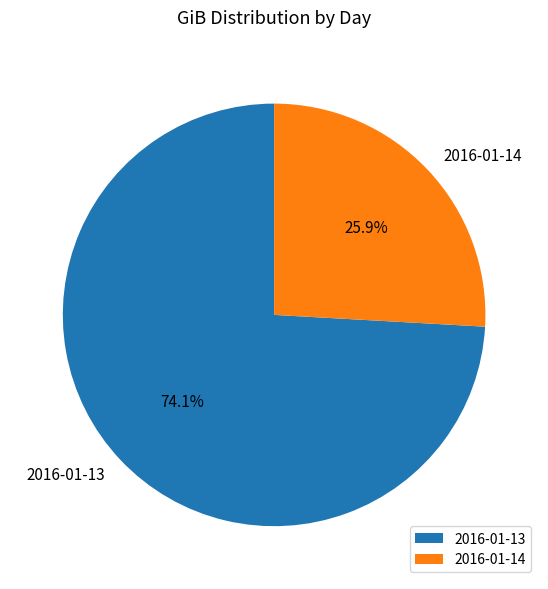

Does 2016-01-13 account for over 50% of the chart?

Yes